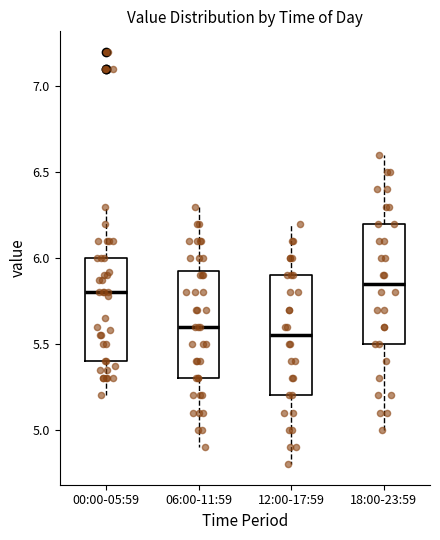

Reading left to right, transcribe this box plot: for each box, give where its median line is, the range the box spans, and where its two whiskers end, as read against the y-axis. The values are not printed on the chart, so give them approximately, as read against the axis.

00:00-05:59: median 5.80, box 5.40 to 6.00, whiskers 5.20 to 6.30
06:00-11:59: median 5.60, box 5.30 to 5.95, whiskers 4.90 to 6.30
12:00-17:59: median 5.55, box 5.20 to 5.90, whiskers 4.80 to 6.20
18:00-23:59: median 5.85, box 5.50 to 6.20, whiskers 5.00 to 6.60